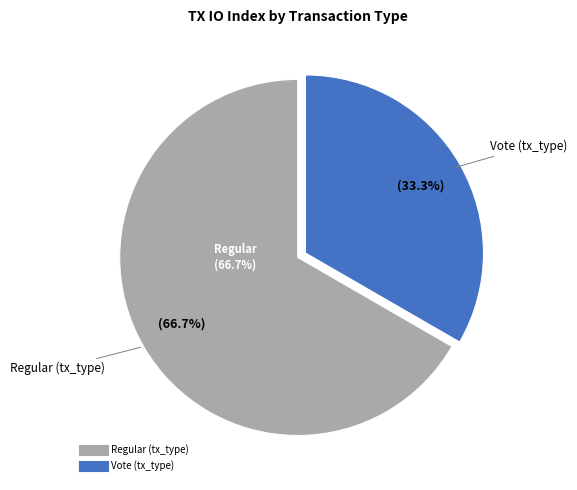

Is it true that Regular (tx_type) is 67% of the pie?

True